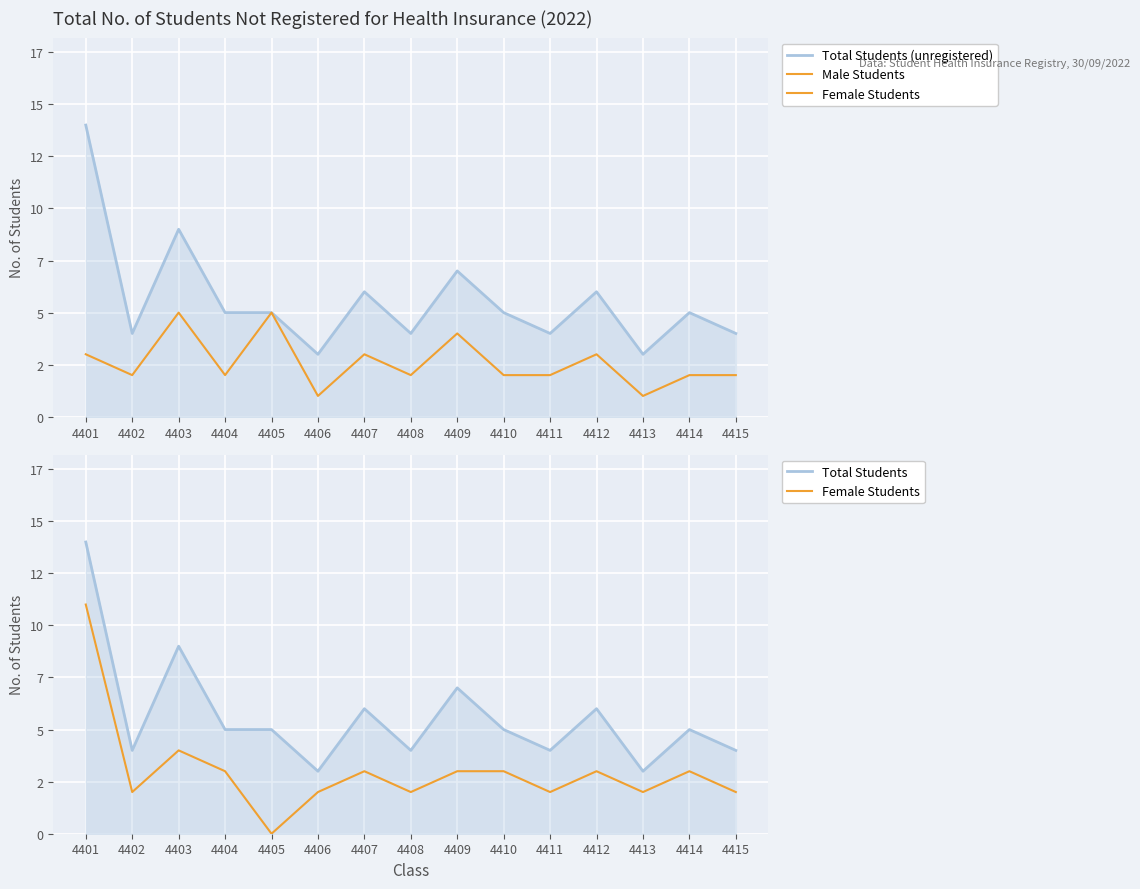

The value of Female Students at 4408 is 3. True or false?

False